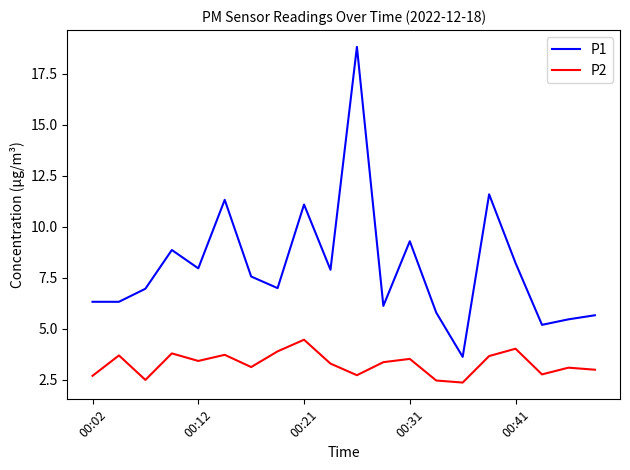

What is the minimum value for P1?

3.6